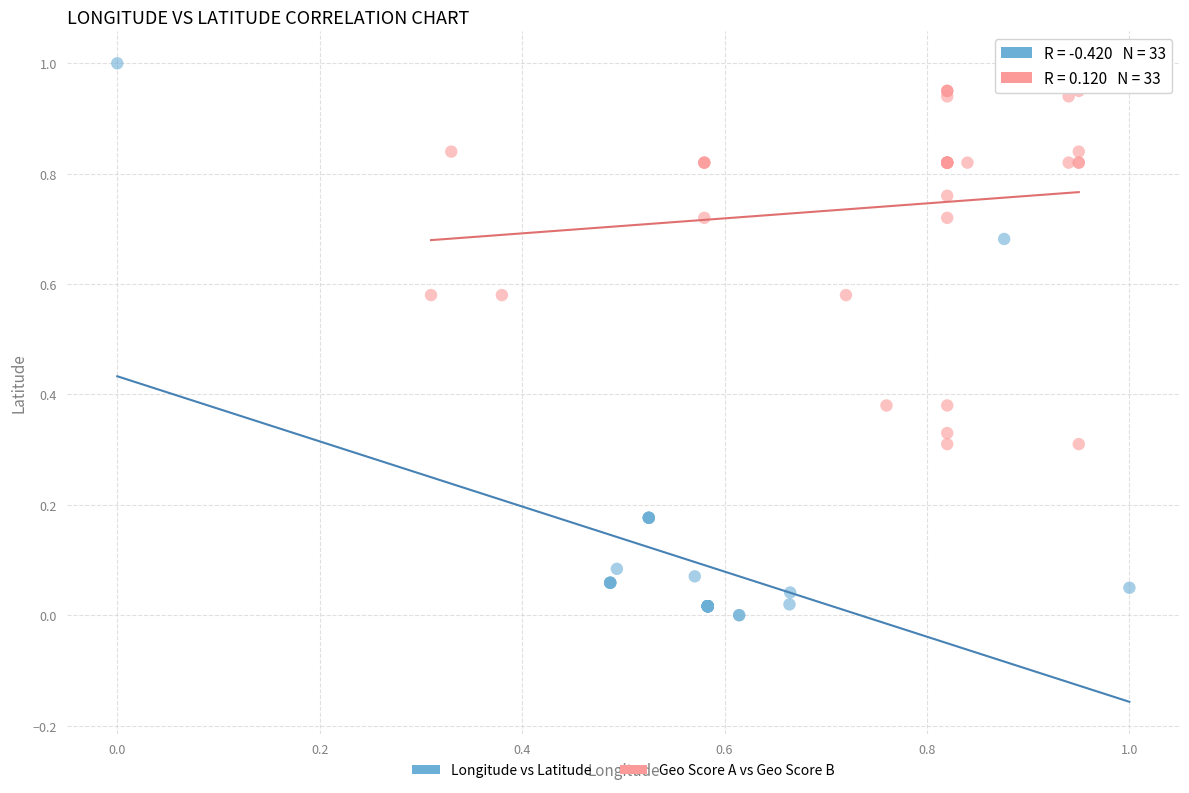

What are all the series names shown in the legend?

Longitude vs Latitude, Geo Score A vs Geo Score B